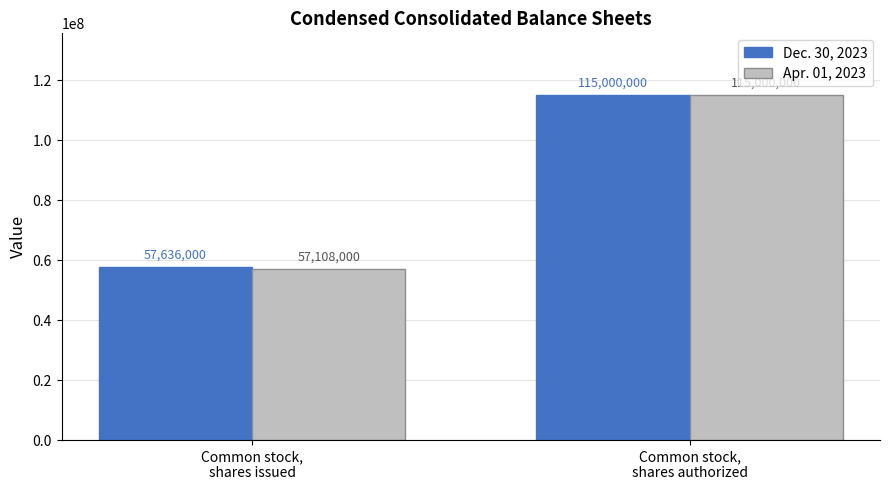

Count the number of categories in the chart.

2